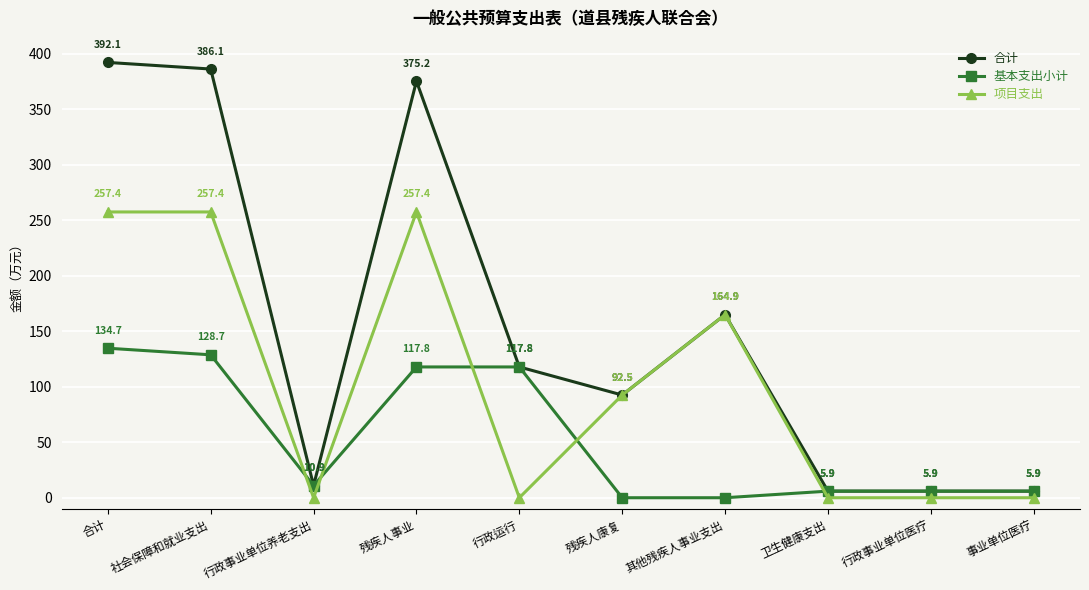

Rank the series by their average value, from lowest to highest.

基本支出小计, 项目支出, 合计